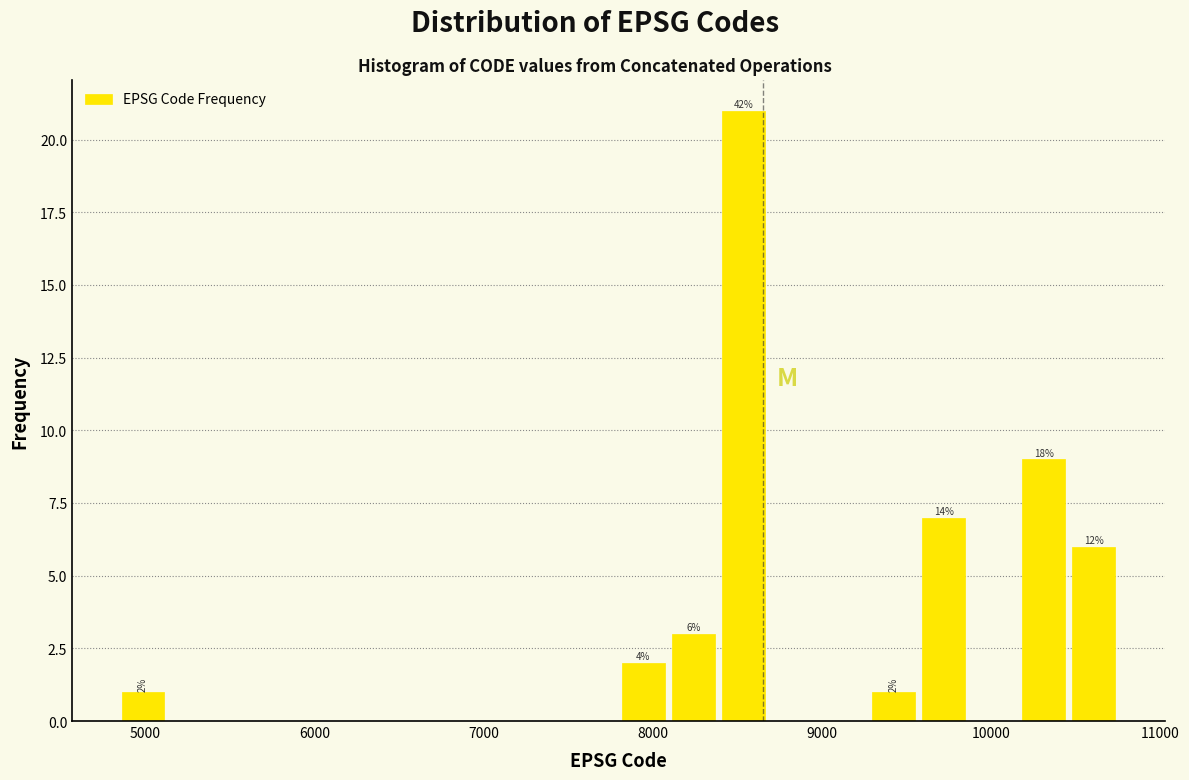

Around what value on the x-axis is the tallest bar? Give the approximate position of its centre, as read against the axis.

8500